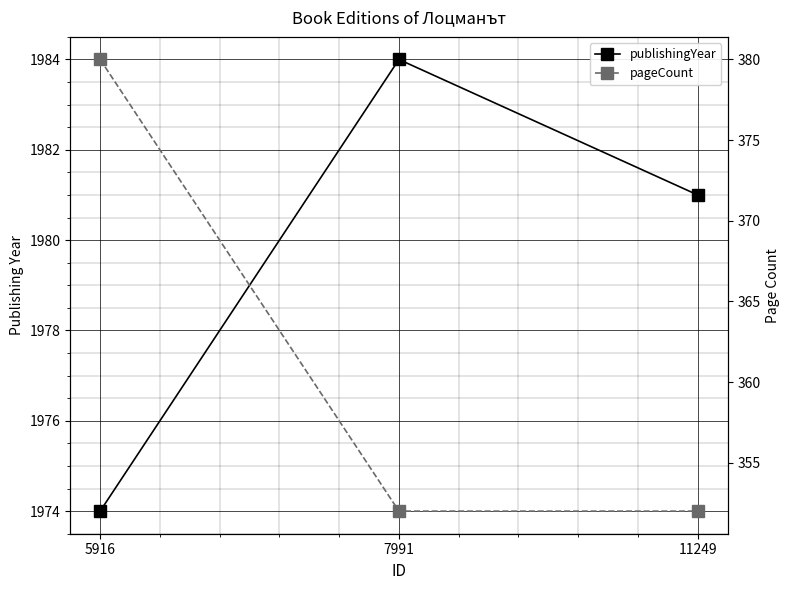

Between 7991 and 11249, which is larger?

7991